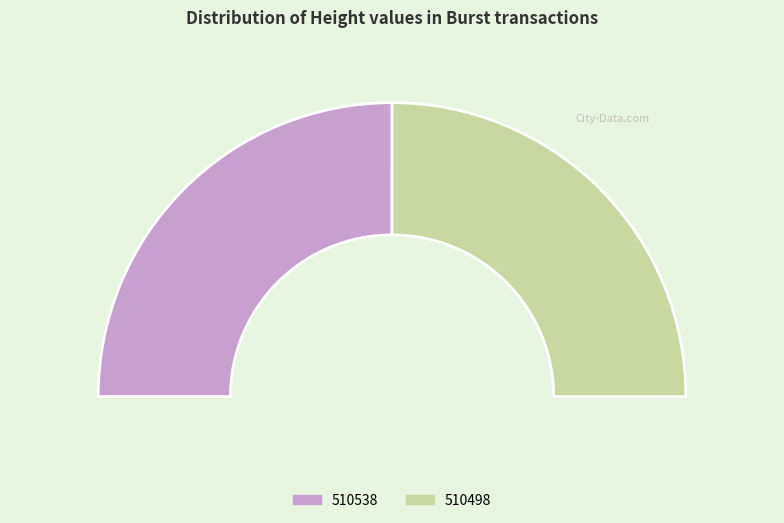

Rank the categories by value from highest to lowest.

510538, 510498